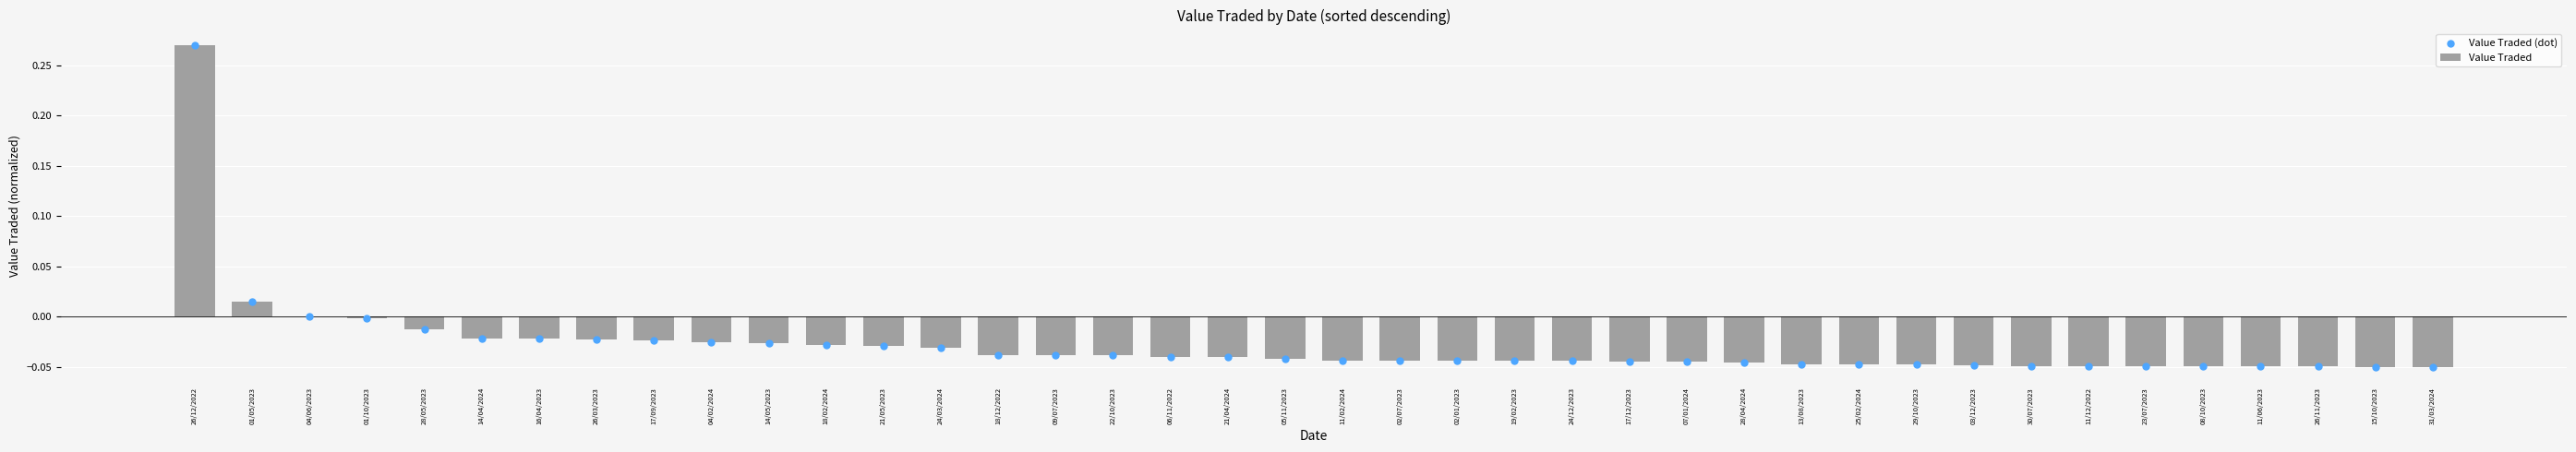

Which series has the largest Y range (max minus min)?

Value Traded